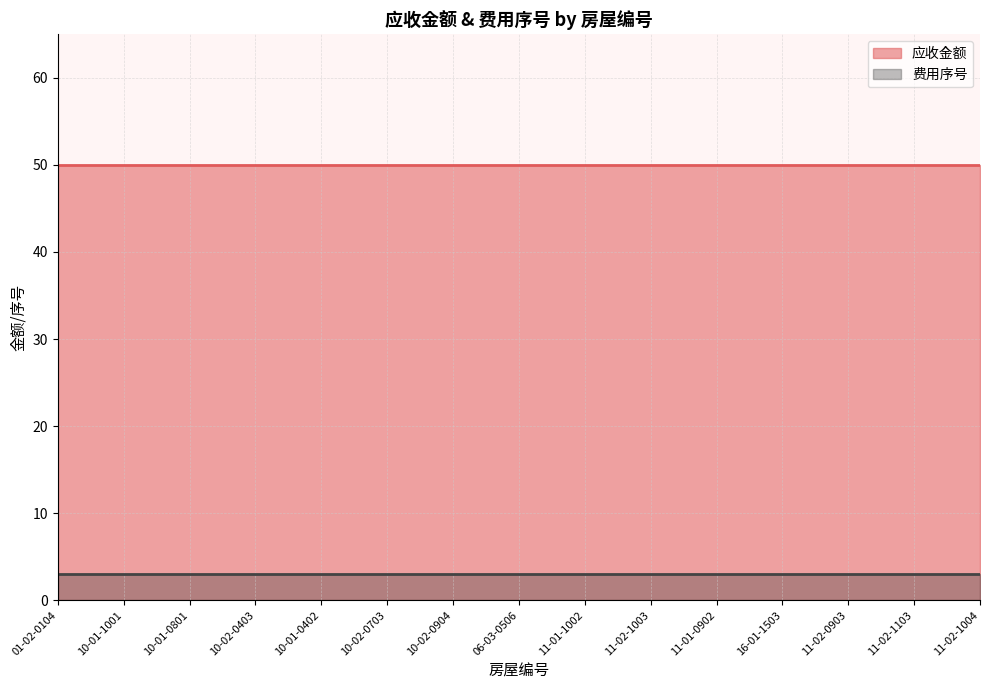

What is the total value across all series at 11-02-1103?

53